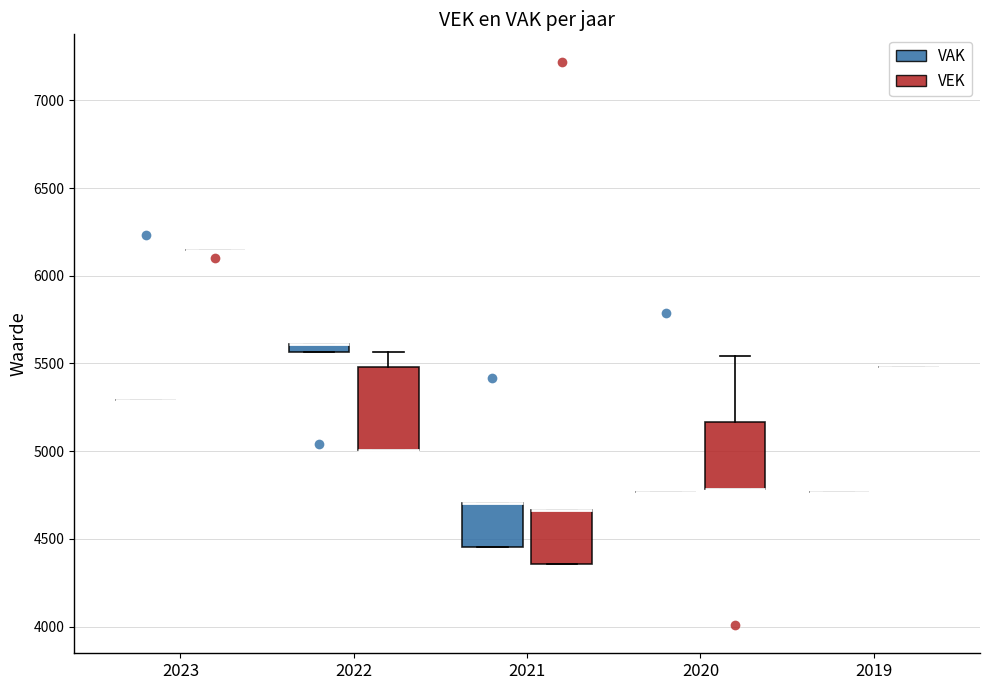

Where is the upper edge of the box for 2022 (VAK) on the y-axis? The values are not printed on the chart, so give them approximately, as read against the axis.

5600